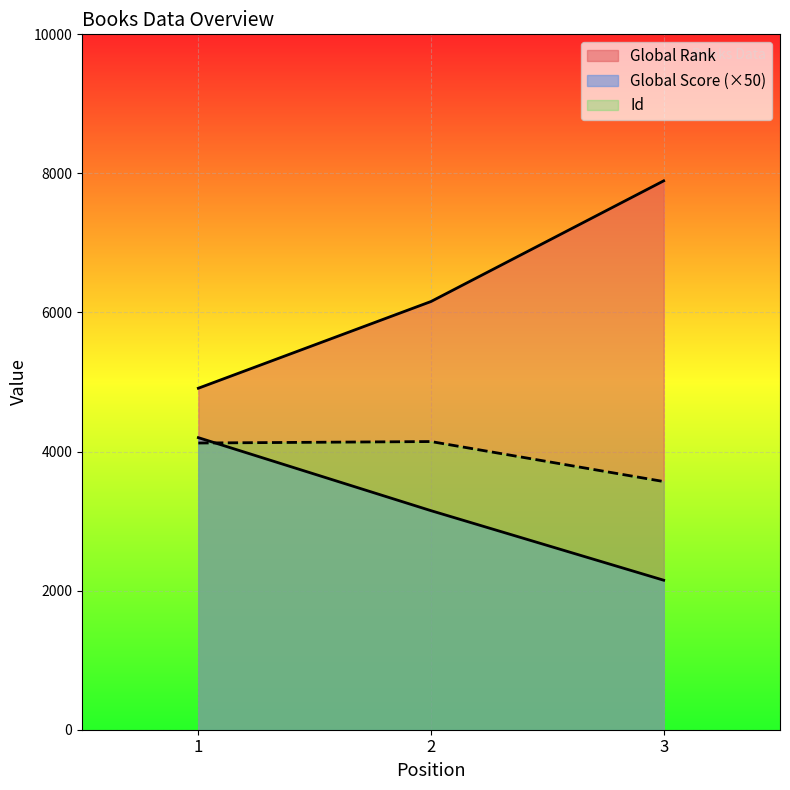

True or false: Global Rank has a value of 2032 at 1.

False